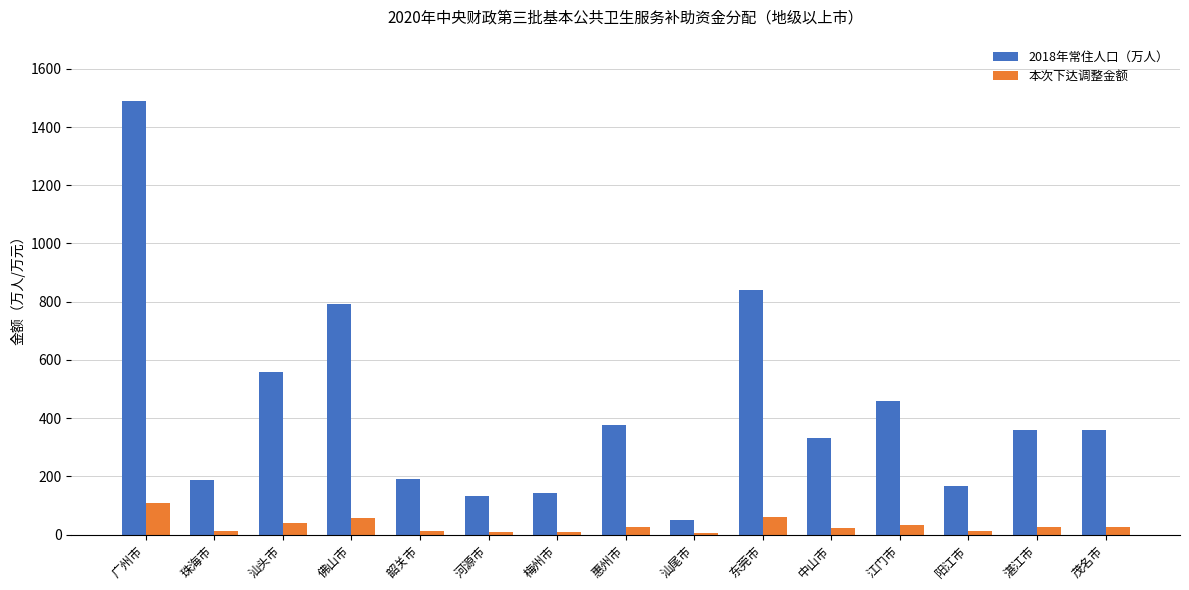

Is the value of 2018年常住人口（万人） at 惠州市 greater than the value of 本次下达调整金额 at 河源市?

Yes